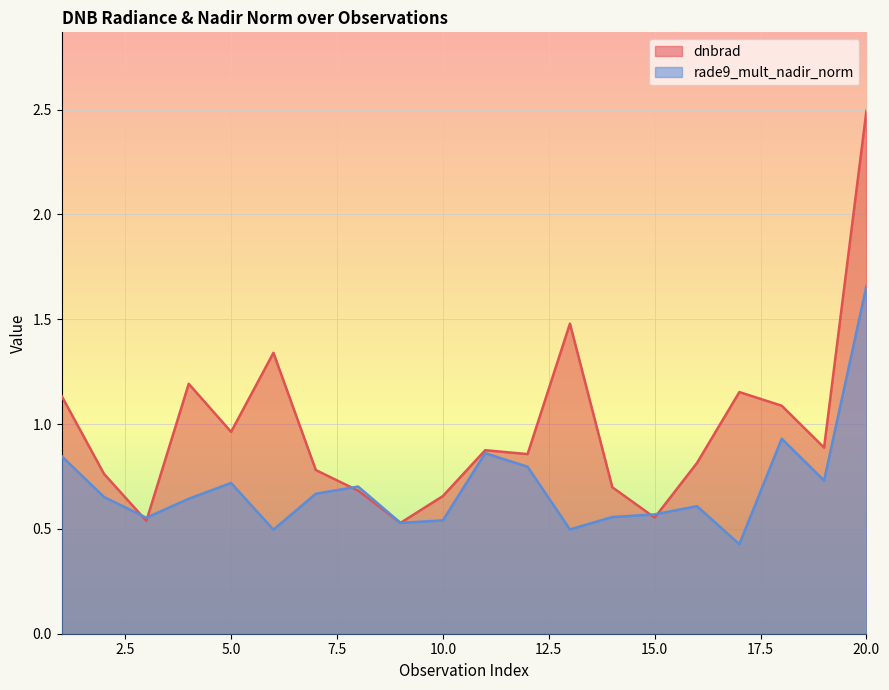

How many lines are shown in the chart?

2